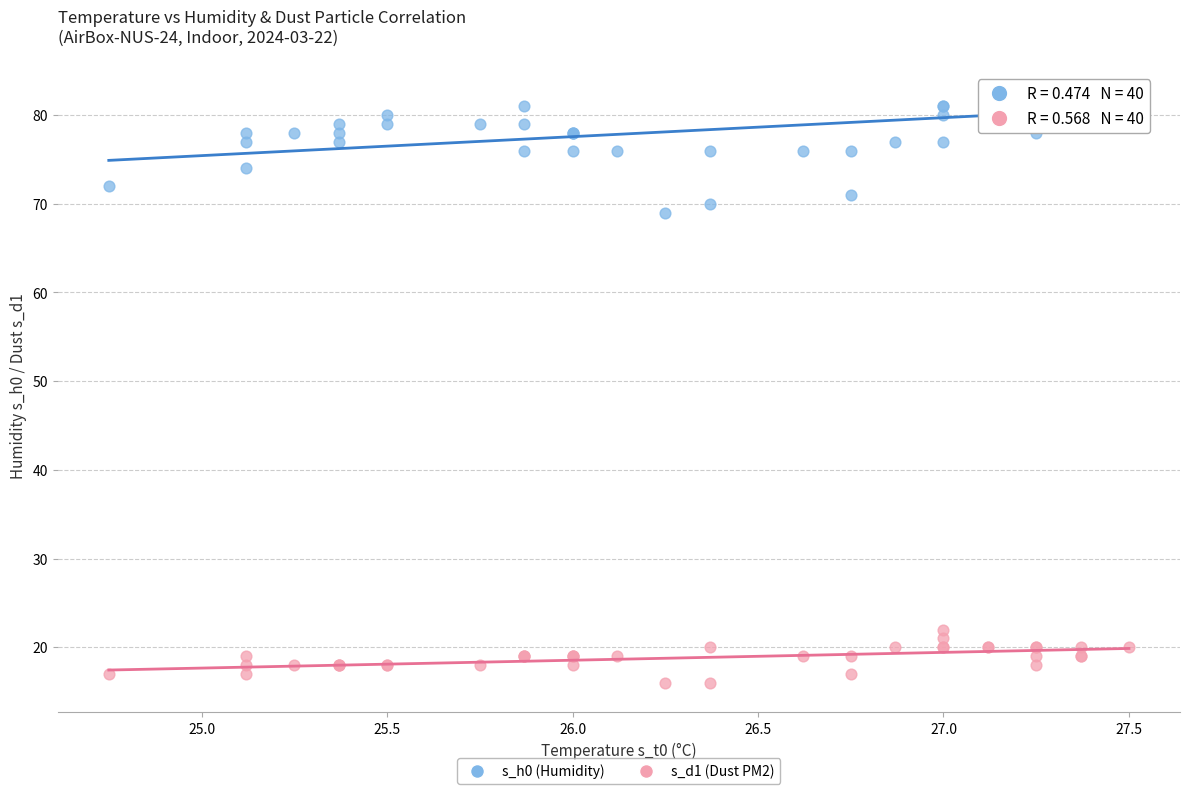

Which series reaches the minimum Y coordinate?

s_d1 (Dust PM2)